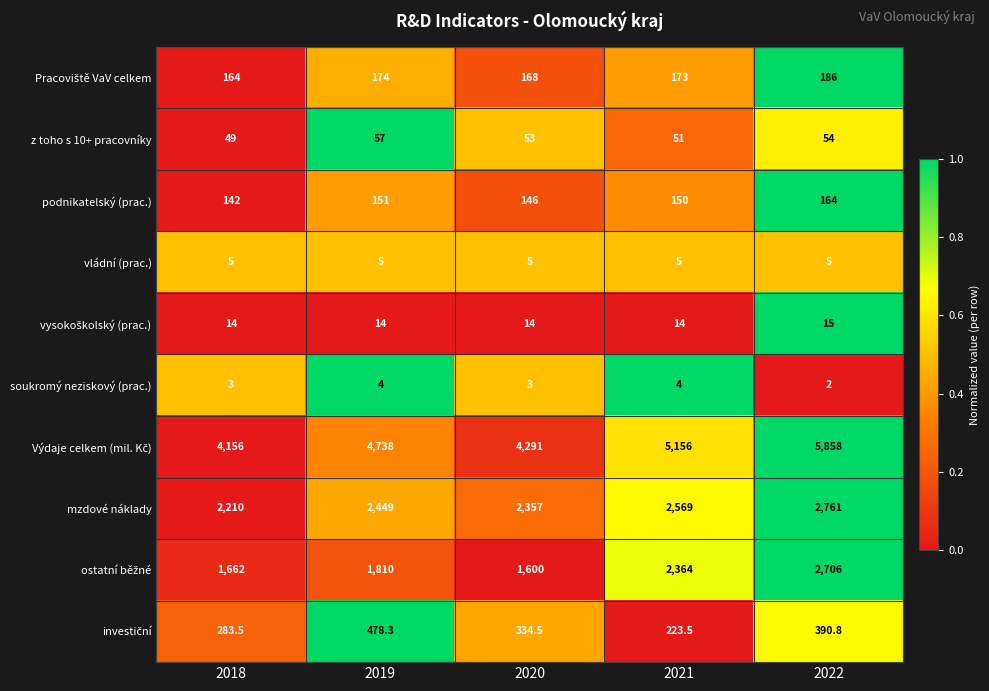

What is the average value of the z toho s 10+ pracovníky series?

52.8